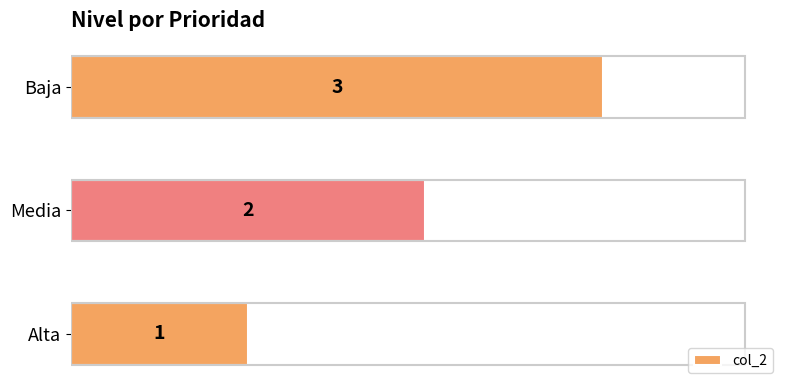

At which label is the value closest to 2?

Media